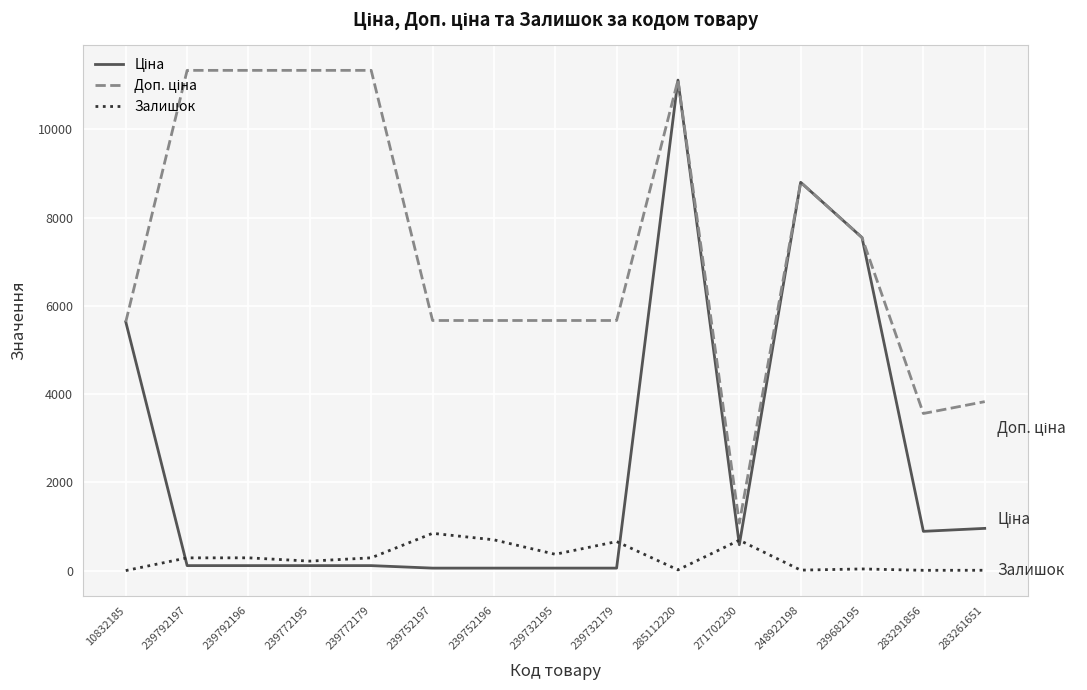

At how many categories does at least one series exceed 9521?

5